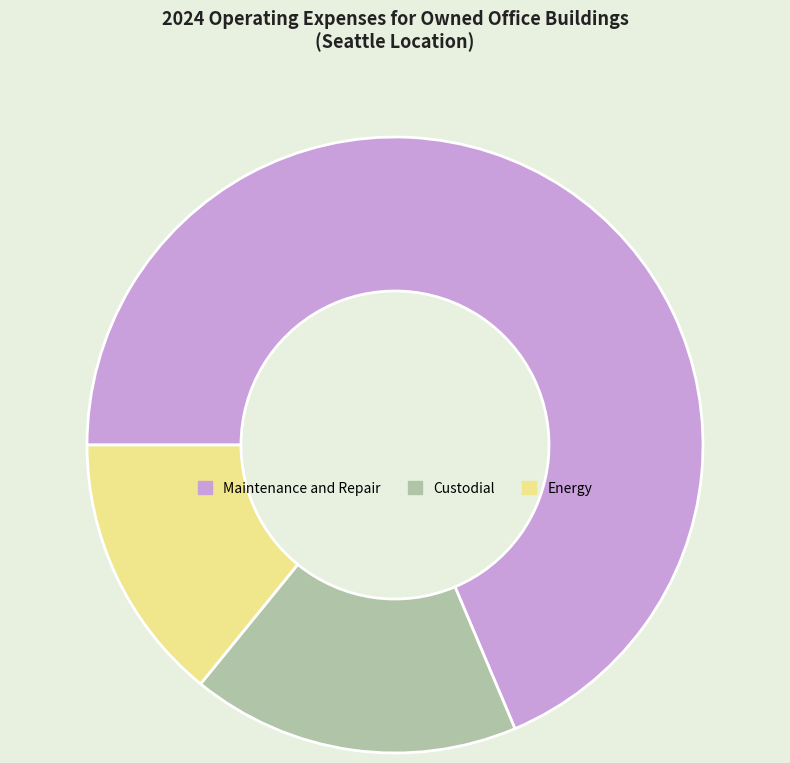

Is there any slice that represents more than half of the pie?

Yes